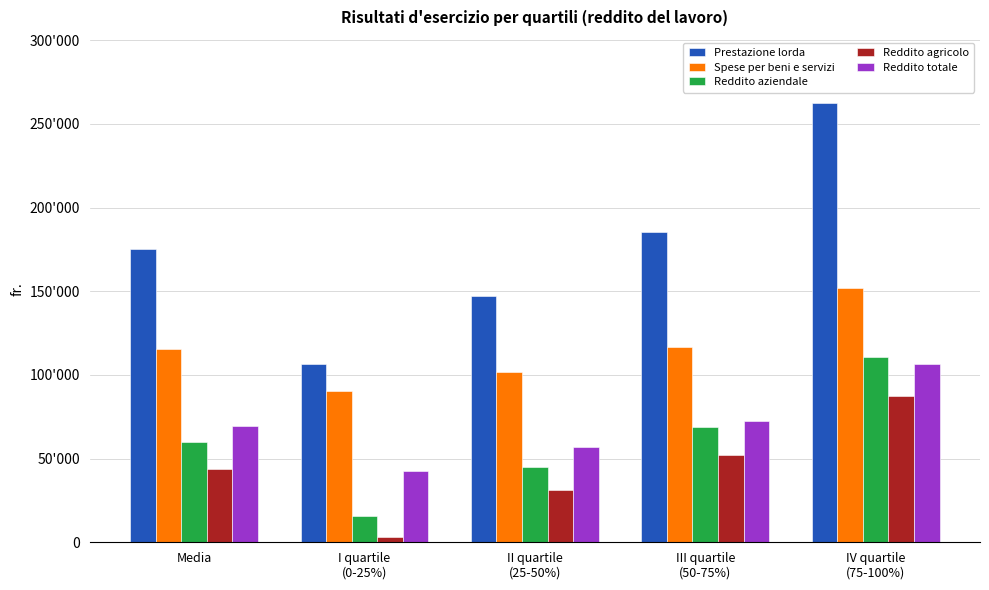

At which label does Reddito totale first exceed 69722?

III quartile
(50-75%)